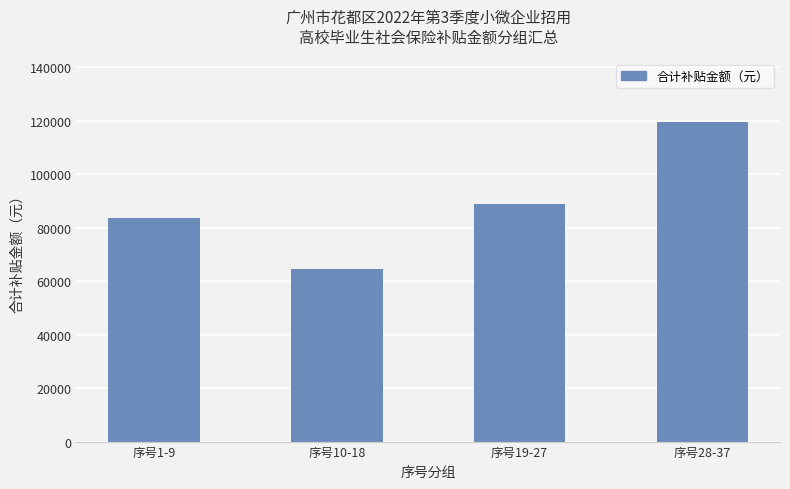

What is the label of the 3rd bar from the right?

序号10-18